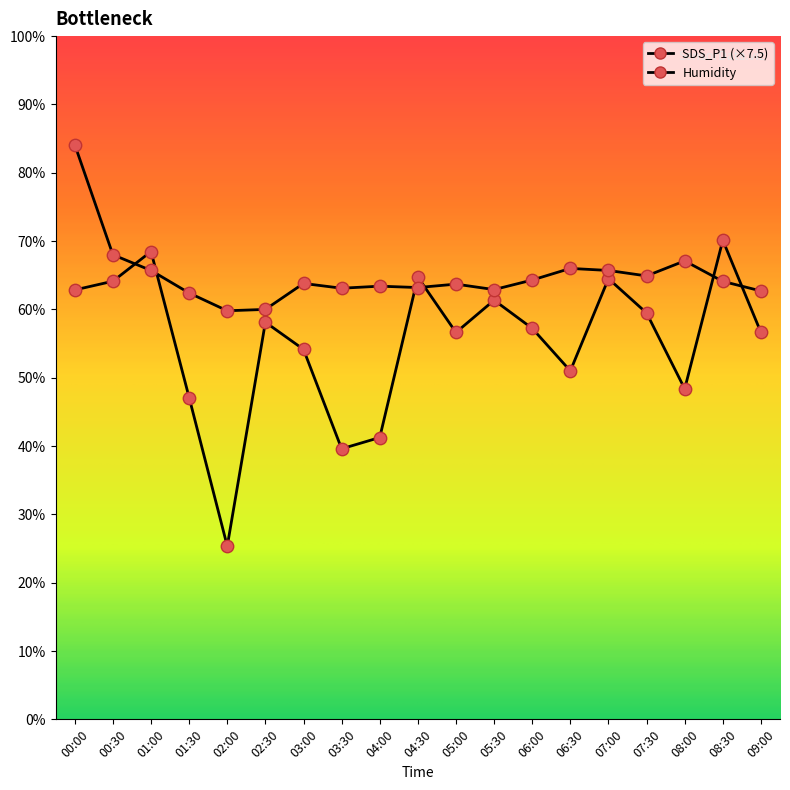

Which series has the largest total across all categories?

Humidity